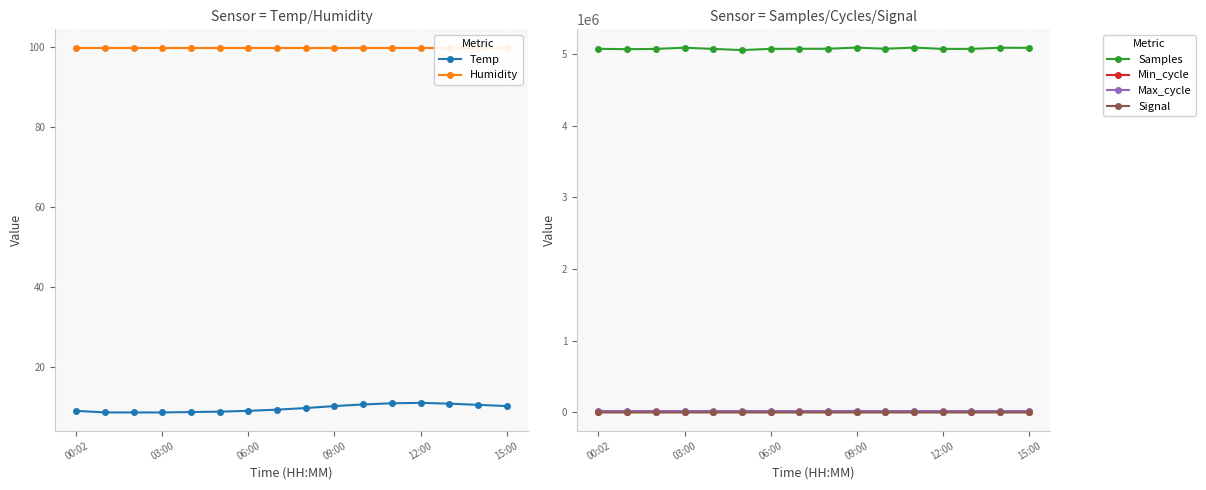

Reading right to left, transcribe all the data shown in this chart.

Temp: 10.1	10.4	10.7	10.9	10.8	10.5	10.1	9.6	9.2	8.9	8.7	8.6	8.5	8.5	8.5	8.9
Humidity: 99.9	99.9	99.9	99.9	99.9	99.9	99.9	99.9	99.9	99.9	99.9	99.9	99.9	99.9	99.9	99.9
Samples: 5083383.0	5084710.0	5068823.0	5068485.0	5087000.0	5070693.0	5086641.0	5070686.0	5070254.0	5069393.0	5051967.0	5068547.0	5085087.0	5068664.0	5064413.0	5069733.0
Min_cycle: 28.0	28.0	28.0	28.0	28.0	28.0	28.0	28.0	28.0	28.0	28.0	28.0	28.0	28.0	28.0	28.0
Max_cycle: 19960.0	19940.0	19924.0	20431.0	19924.0	19932.0	20312.0	19930.0	19935.0	19929.0	19942.0	19928.0	20026.0	20643.0	19924.0	19931.0
Signal: -81.0	-81.0	-78.0	-79.0	-79.0	-80.0	-78.0	-80.0	-82.0	-82.0	-82.0	-81.0	-82.0	-82.0	-81.0	-81.0